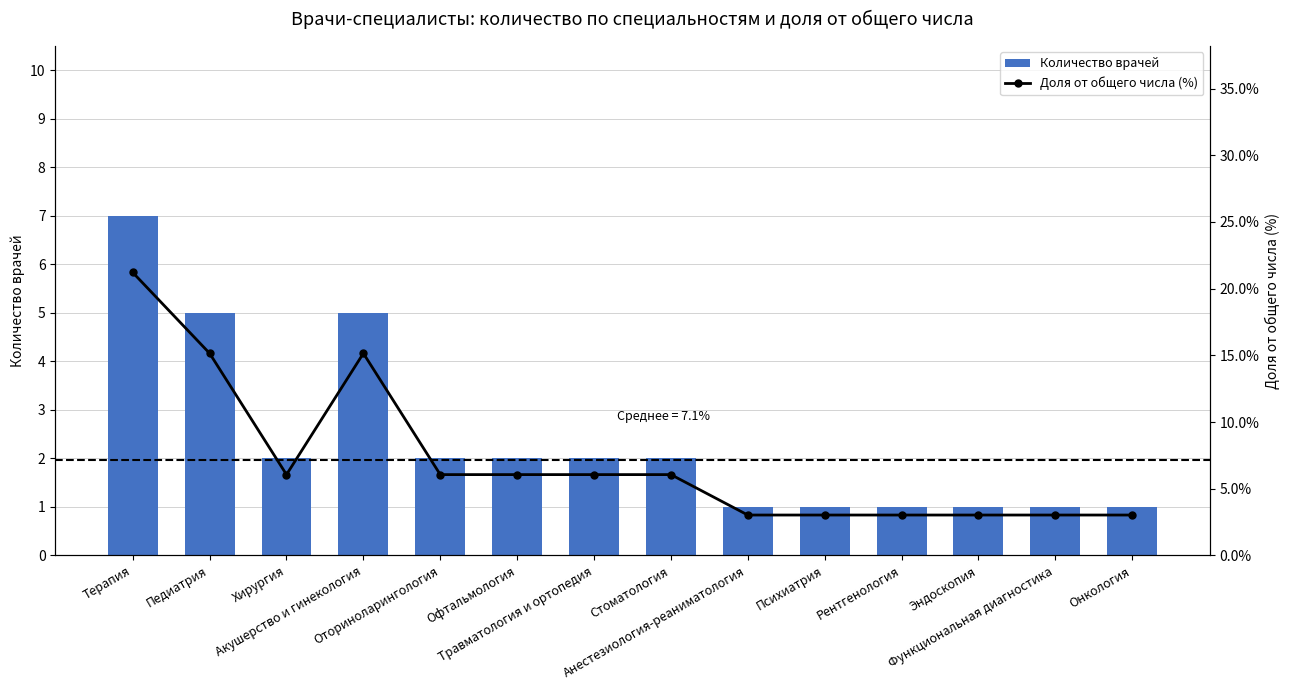

Between Хирургия and Психиатрия, which series saw the biggest shift?

Доля от общего числа (%)